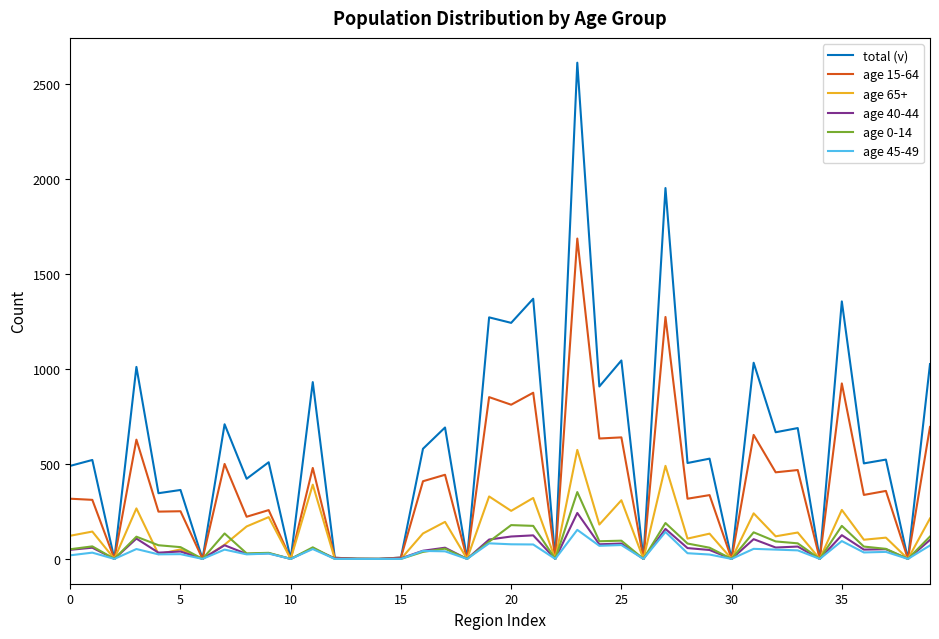

What is the greatest value displayed?

2613